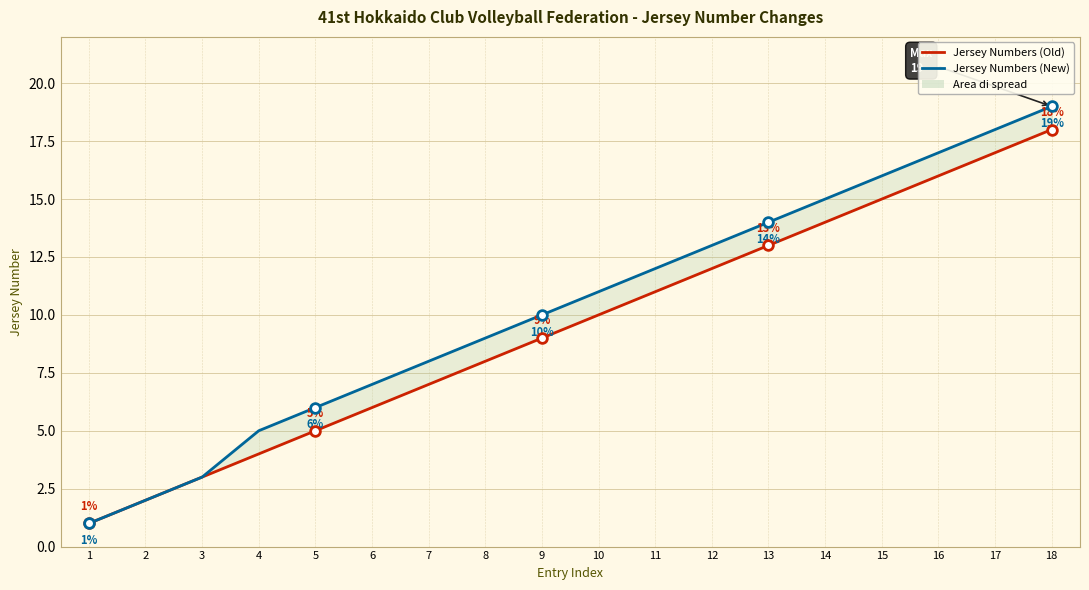

Reading right to left, what are all the values shown in this chart?

Jersey Numbers (Old): 18	17	16	15	14	13	12	11	10	9	8	7	6	5	4	3	2	1
Jersey Numbers (New): 19	18	17	16	15	14	13	12	11	10	9	8	7	6	5	3	2	1